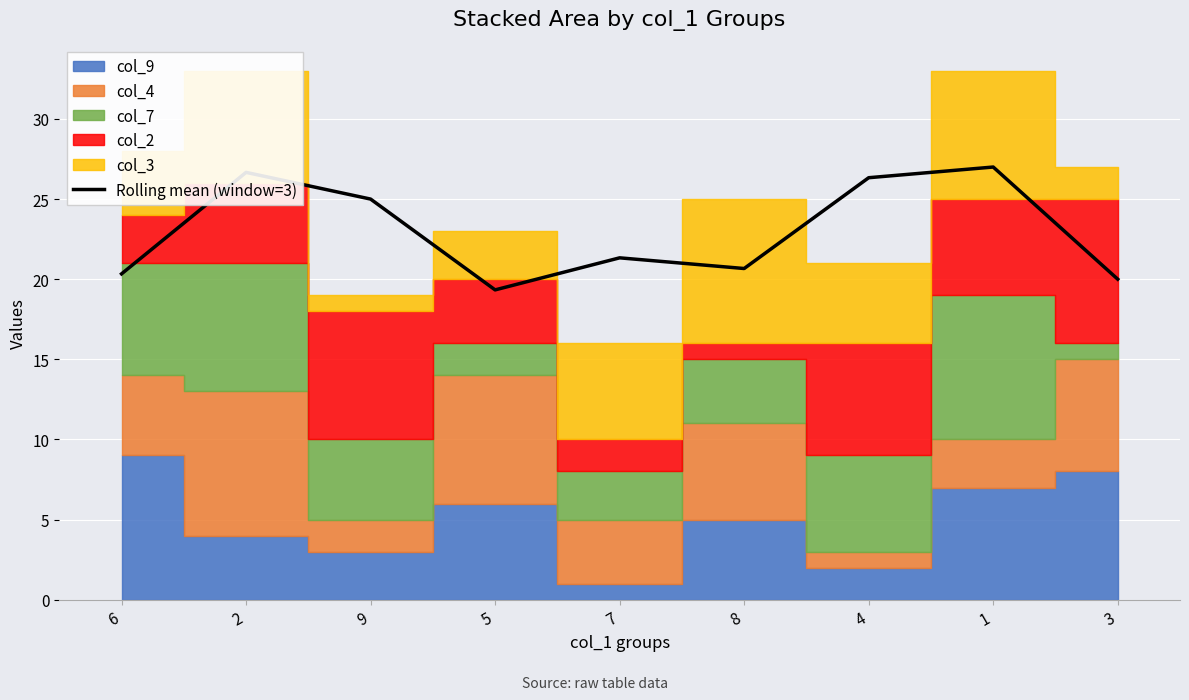

Is it true that the value at 2 is 37.2?

False